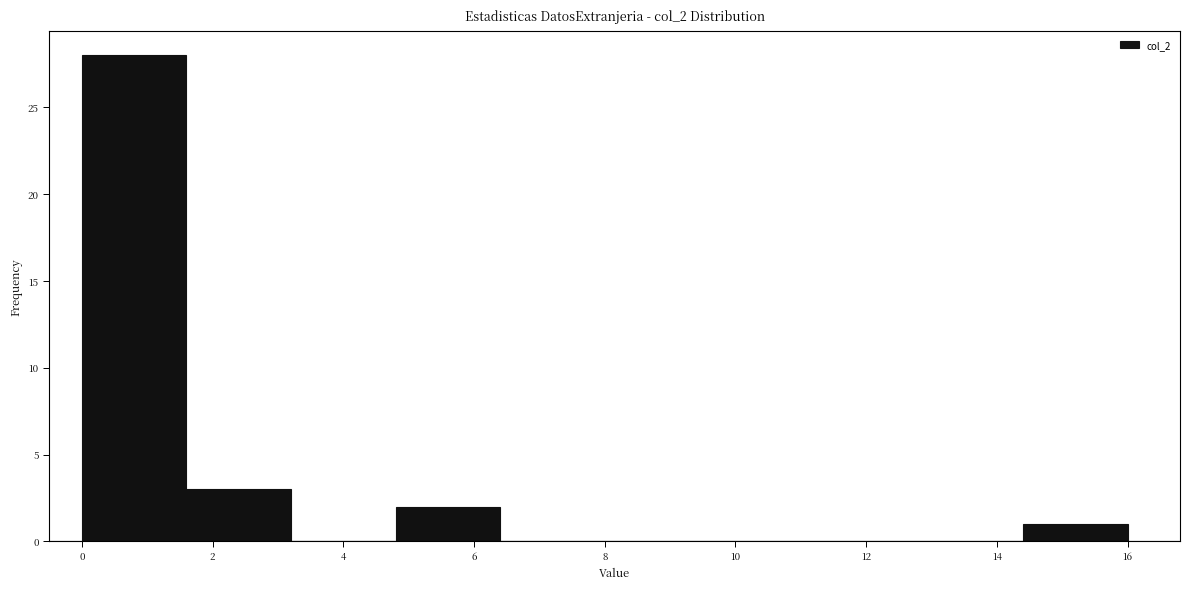

Reading left to right, list every bar in this chart as the range it spans on the x-axis followed by its height. The values are not printed on the chart, so give them approximately, as read against the axis.

0.0 to 1.6: 28
1.6 to 3.2: 3
3.2 to 4.8: 0
4.8 to 6.4: 2
6.4 to 8.0: 0
8.0 to 9.6: 0
9.6 to 11.2: 0
11.2 to 12.8: 0
12.8 to 14.4: 0
14.4 to 16.0: 1